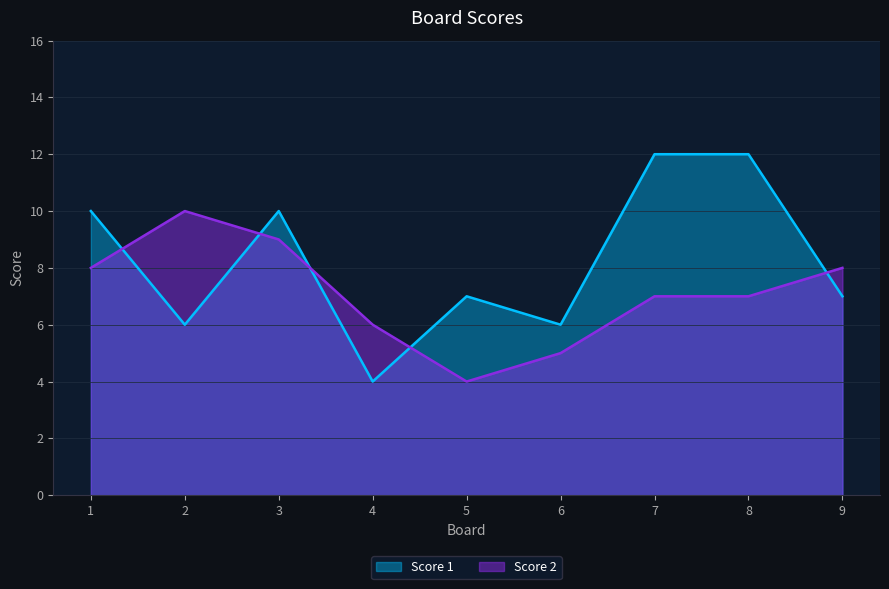

Where does the Score 2 series first go above 7?

1